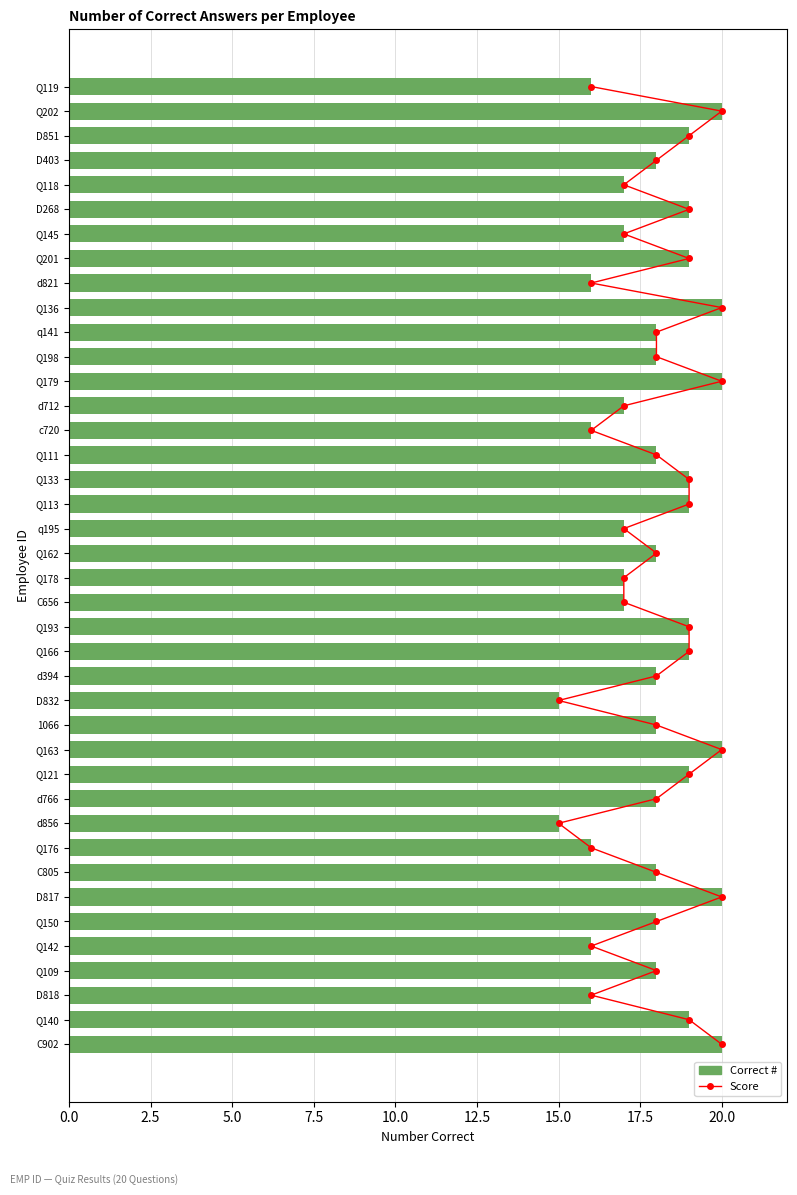

List the series in order of their overall mean, lowest first.

Correct #, Score